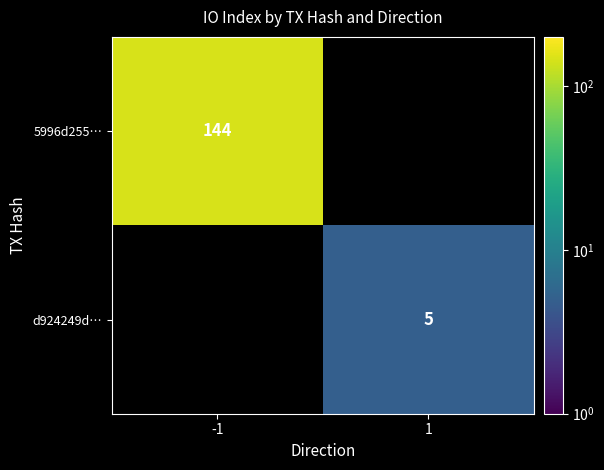

What is the greatest value displayed?

144.0